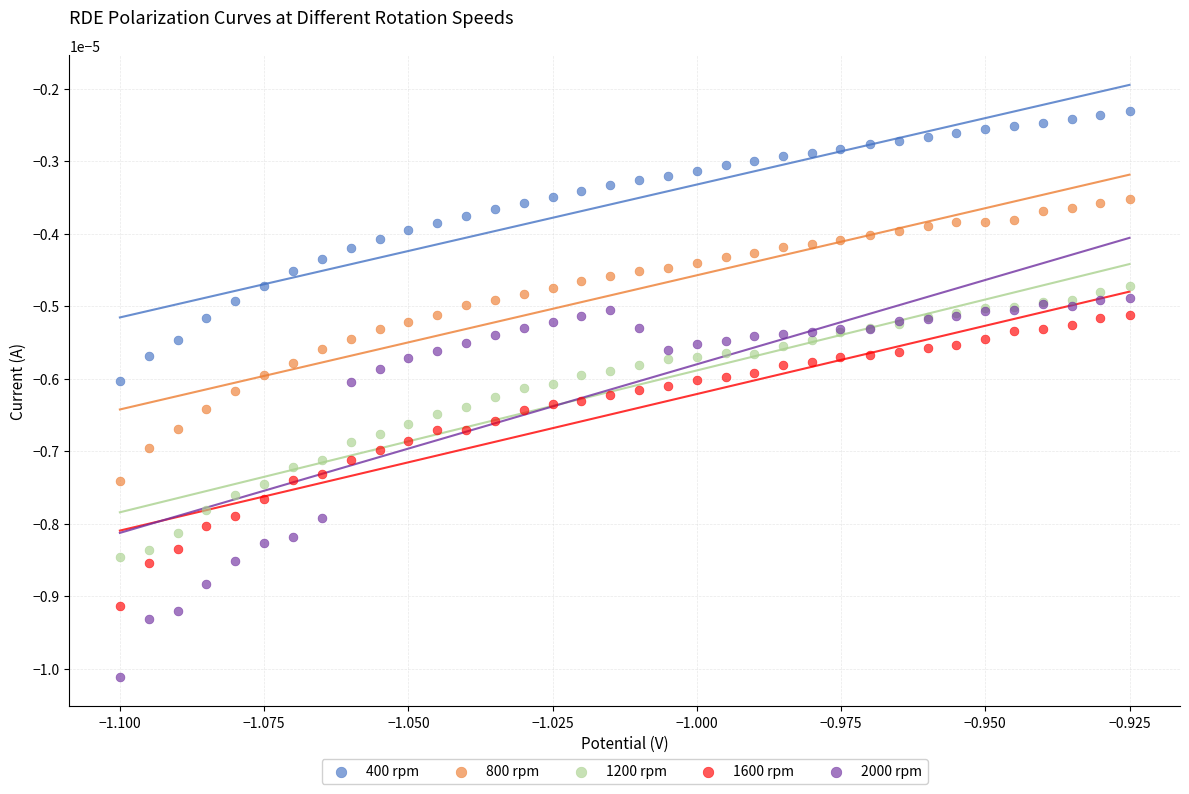

Which series reaches the minimum Y coordinate?

2000 rpm